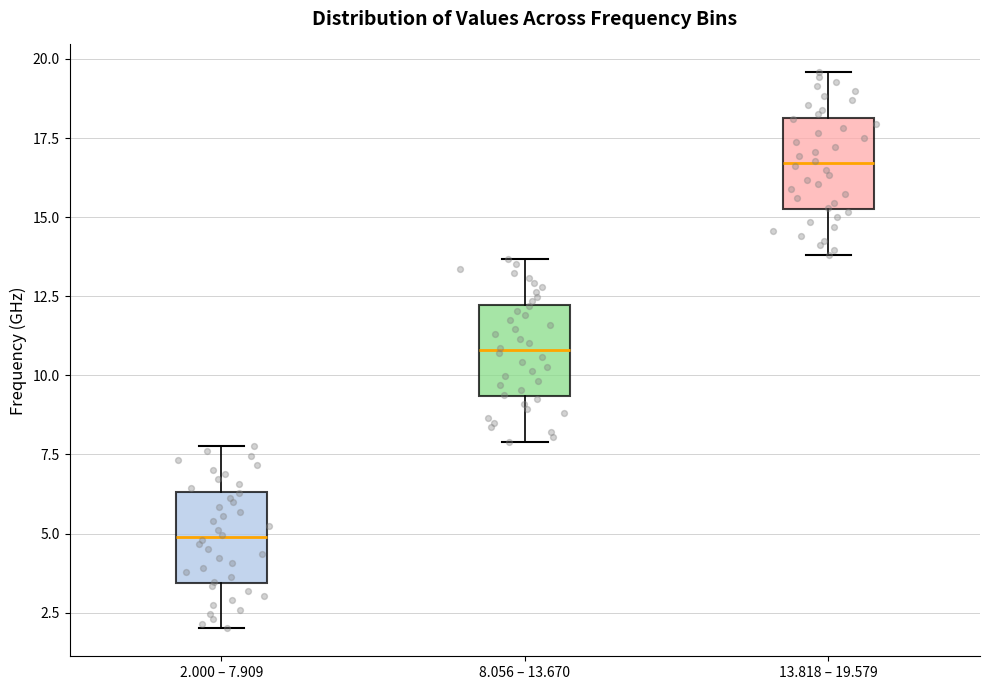

Reading left to right, transcribe this box plot: for each box, give where its median line is, the range the box spans, and where its two whiskers end, as read against the y-axis. The values are not printed on the chart, so give them approximately, as read against the axis.

2.000 – 7.909: median 5.0, box 3.5 to 6.5, whiskers 2.0 to 8.0
8.056 – 13.670: median 11.0, box 9.5 to 12.0, whiskers 8.0 to 13.5
13.818 – 19.579: median 16.5, box 15.5 to 18.0, whiskers 14.0 to 19.5